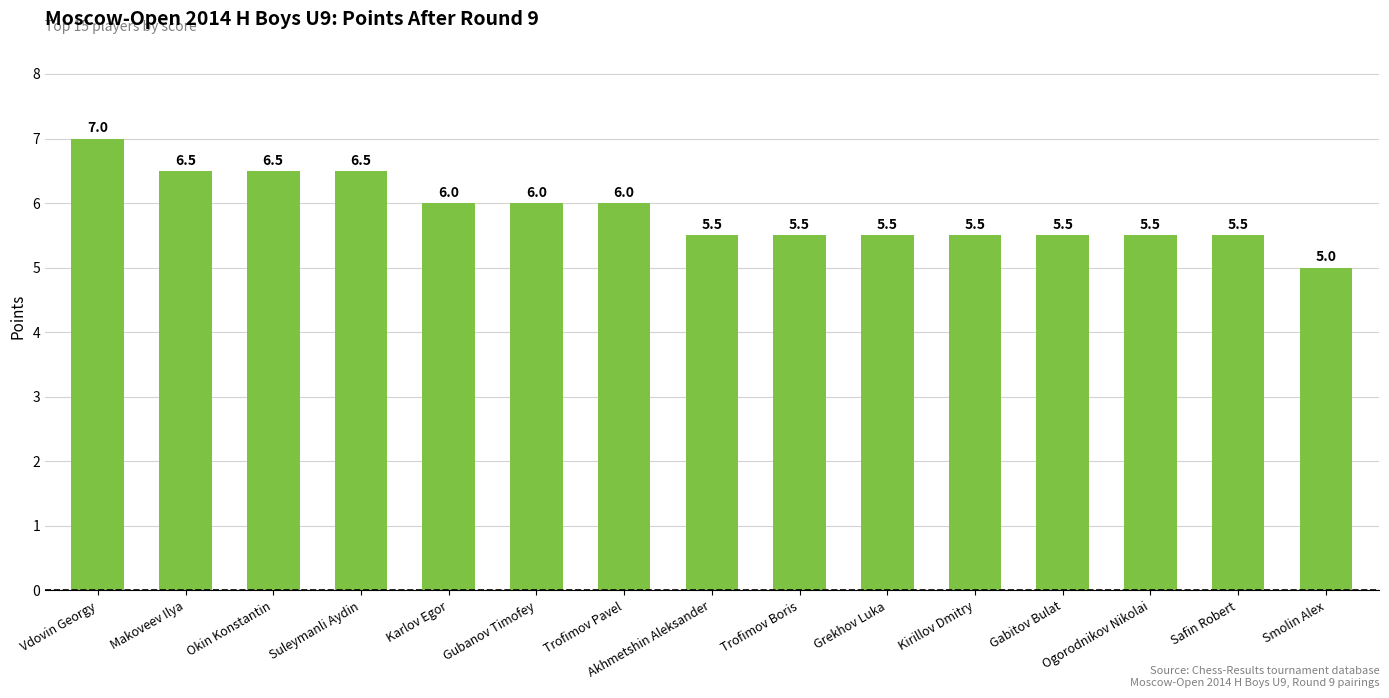

Reading left to right, what are all the values shown in this chart?

Vdovin Georgy=7.0	Makoveev Ilya=6.5	Okin Konstantin=6.5	Suleymanli Aydin=6.5	Karlov Egor=6.0	Gubanov Timofey=6.0	Trofimov Pavel=6.0	Akhmetshin Aleksander=5.5	Trofimov Boris=5.5	Grekhov Luka=5.5	Kirillov Dmitry=5.5	Gabitov Bulat=5.5	Ogorodnikov Nikolai=5.5	Safin Robert=5.5	Smolin Alex=5.0